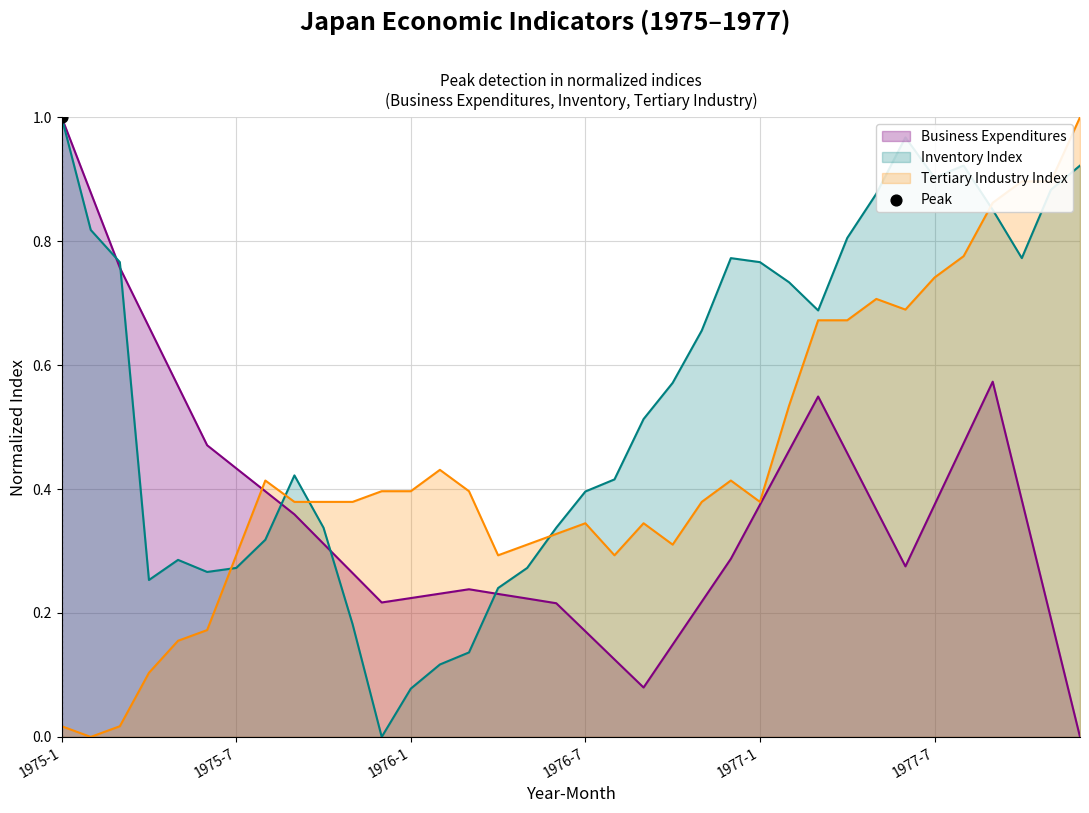

At how many categories does at least one series exceed 0?

36